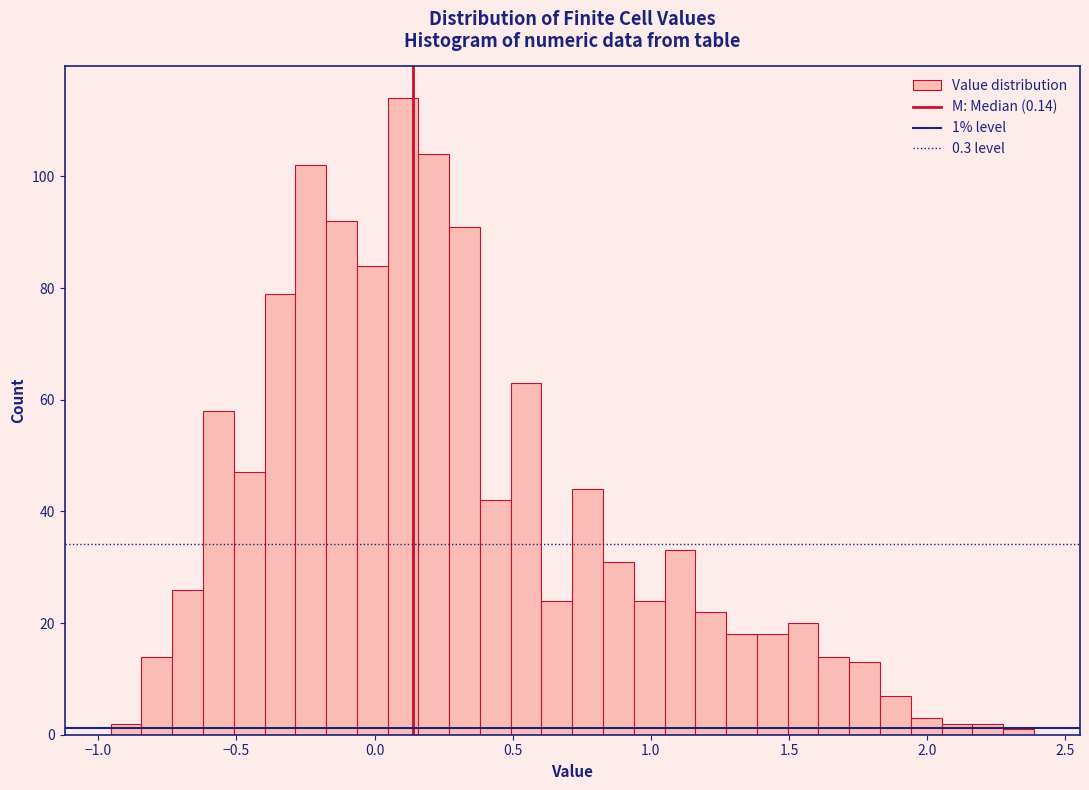

Read against the x-axis, roughly where is the centre of the tallest bar?

0.10